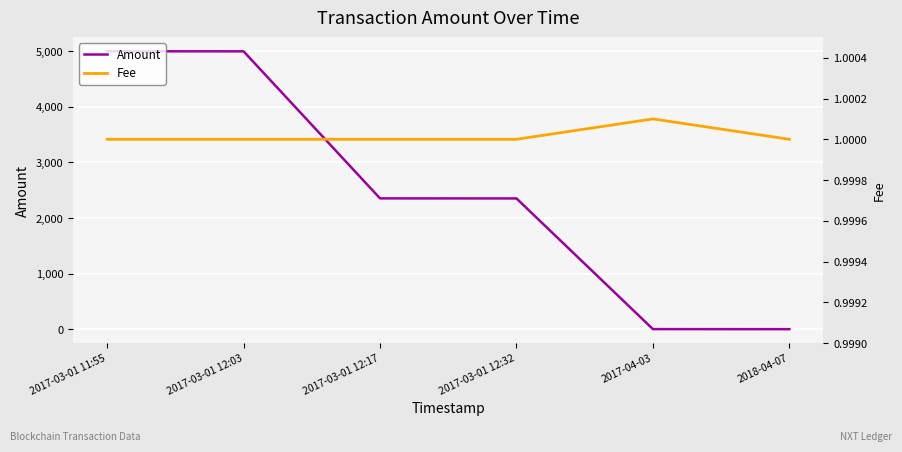

At which category is the sum across all series the highest?

2017-03-01 11:55